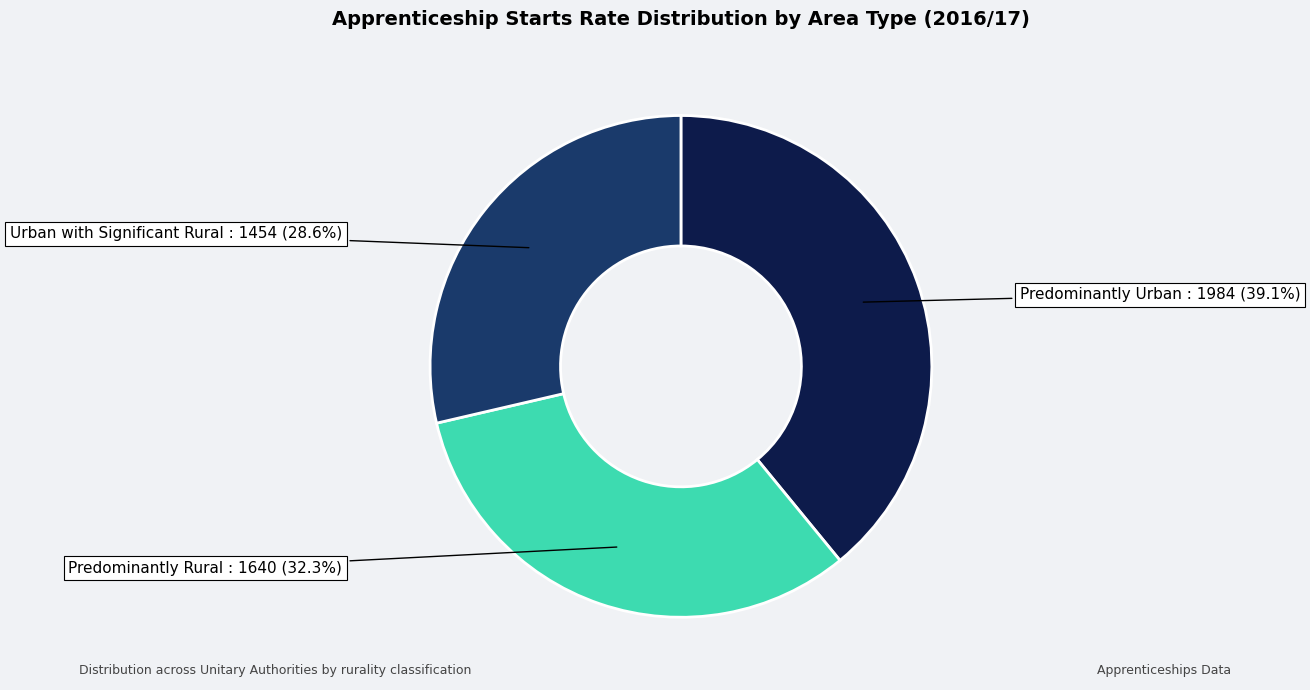

To the nearest percent, what is the difference between the largest and smallest slice percentages?

10%